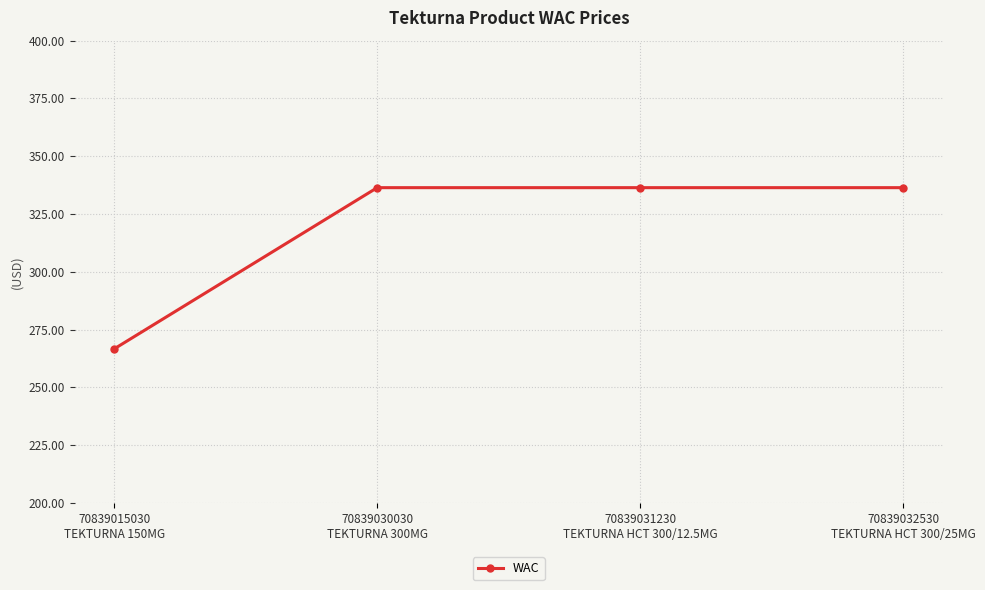

What is the sum of all values?

1275.8